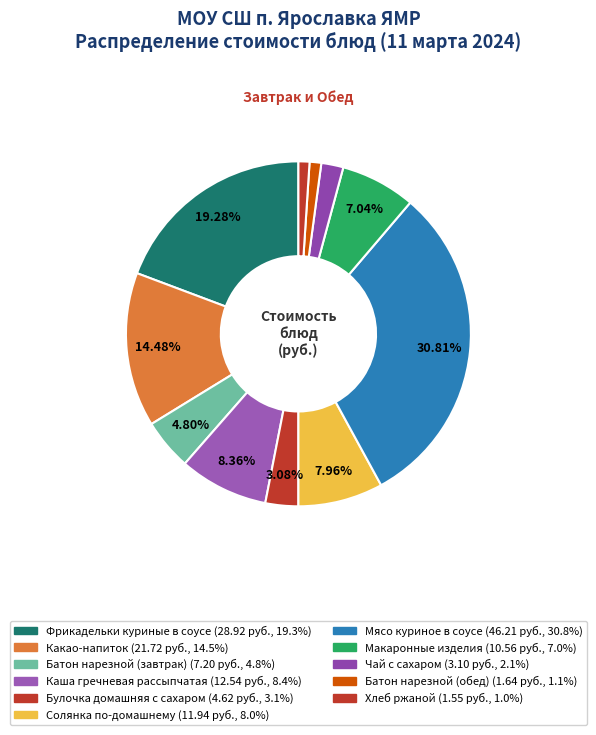

What is the smallest slice in the pie chart?

Хлеб ржаной